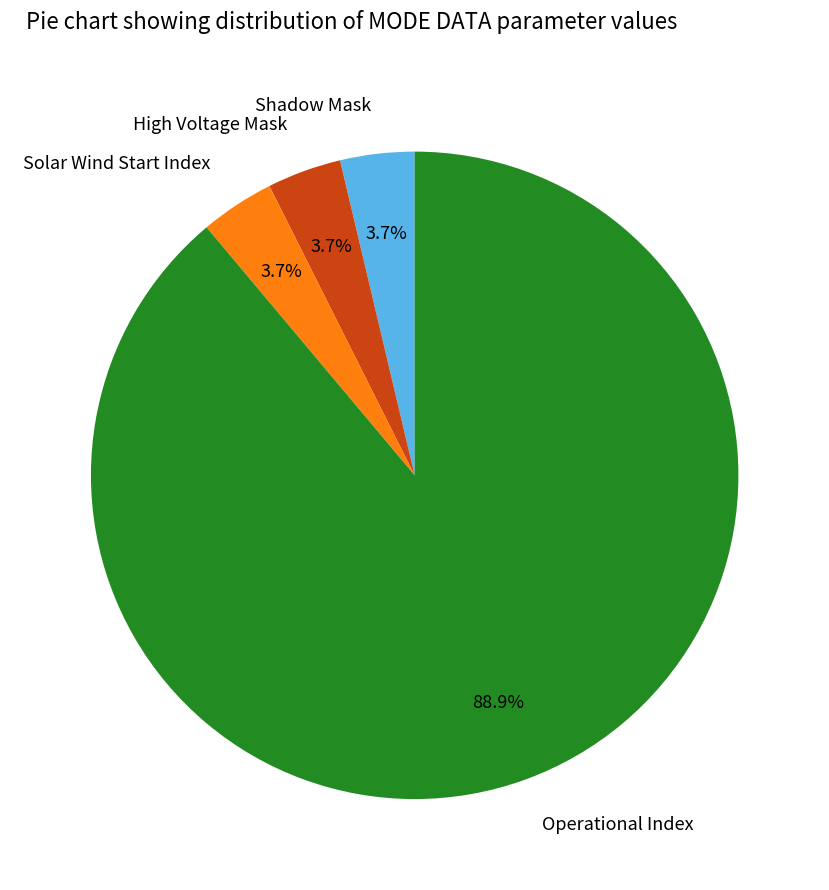

What percentage is NOT represented by High Voltage Mask?

96.3%